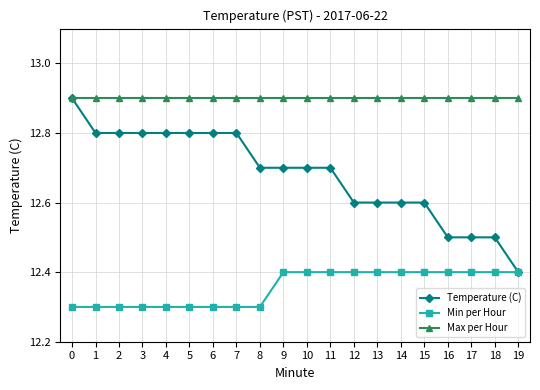

What is the sum of all Temperature (C) values?

253.6